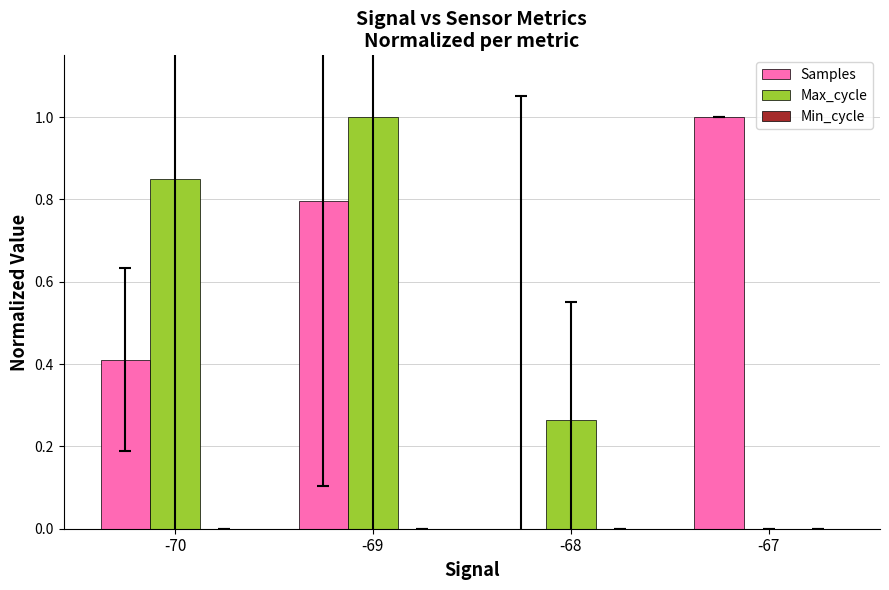

What is the sum of the Max_cycle values at -67 and -69?

1.0